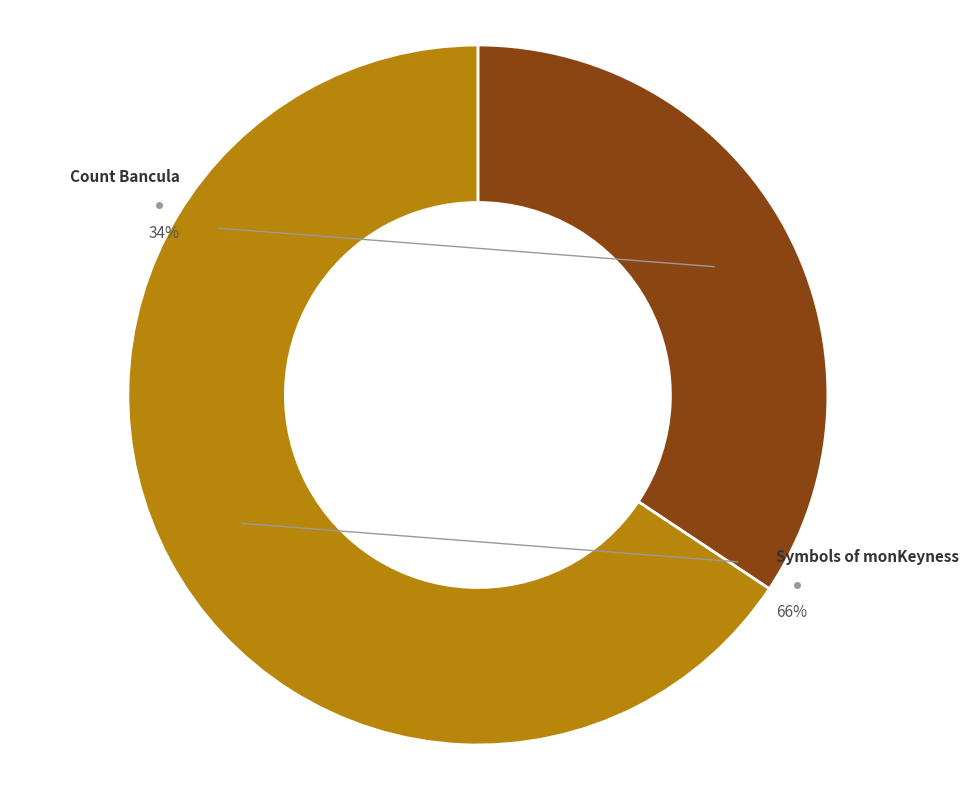

What percentage is the Count Bancula (1099571899747) slice, to the nearest percent?

34%